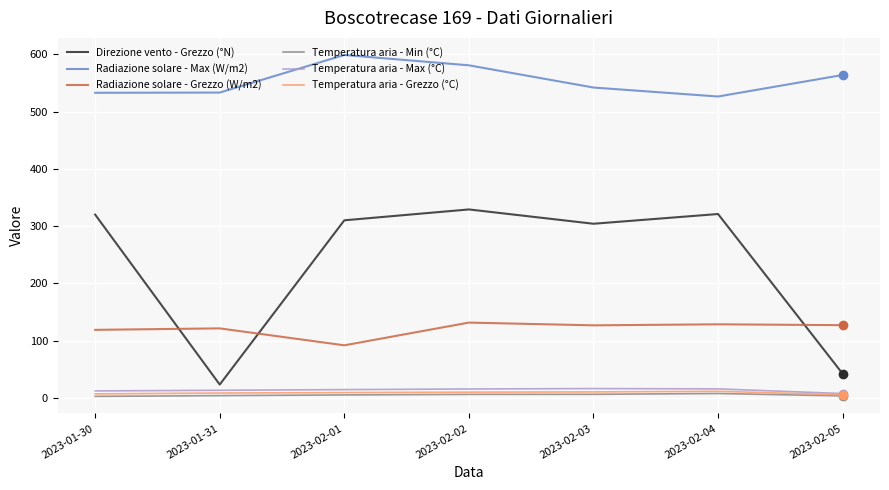

Which series has the largest range (max minus min)?

Direzione vento - Grezzo (°N)